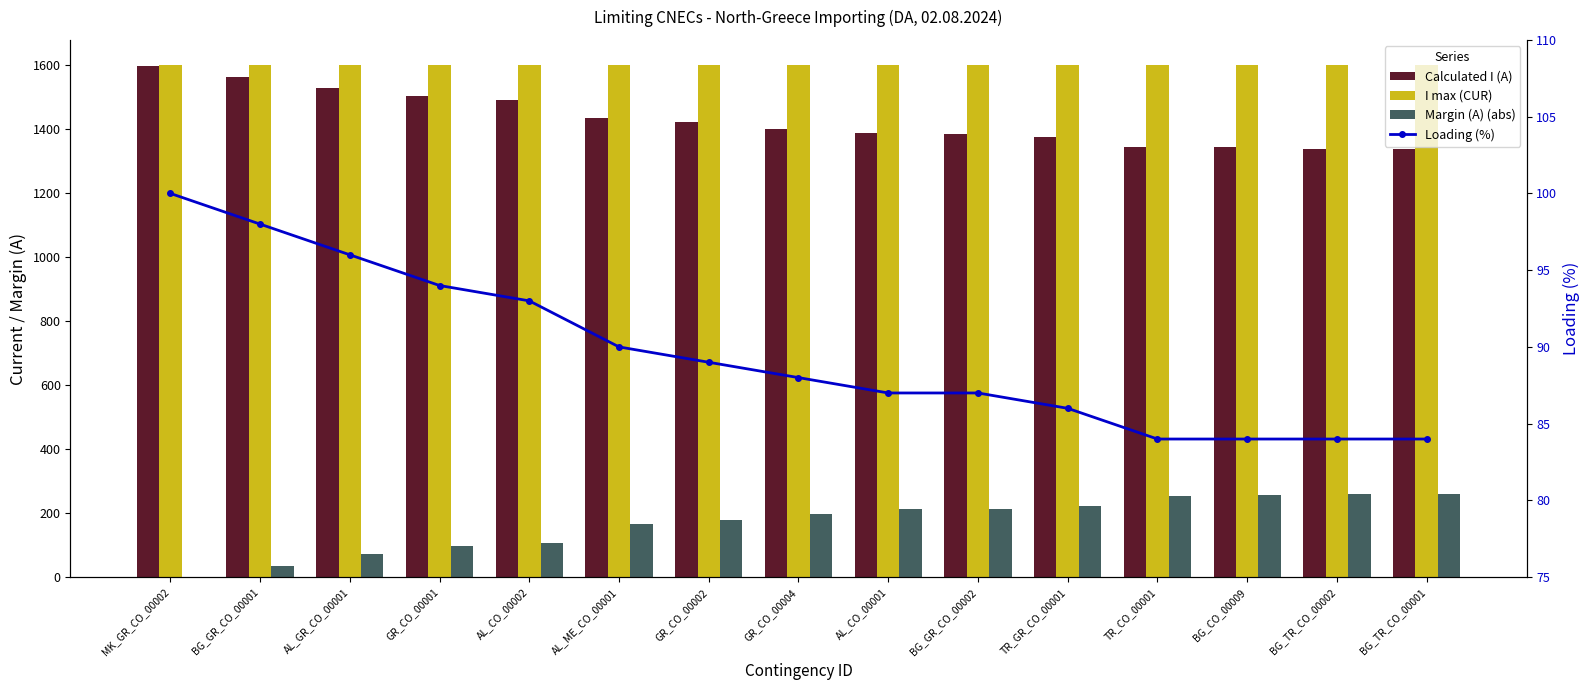

List the labels in order of Calculated I (A) value, largest first.

MK_GR_CO_00002, BG_GR_CO_00001, AL_GR_CO_00001, GR_CO_00001, AL_CO_00002, AL_ME_CO_00001, GR_CO_00002, GR_CO_00004, AL_CO_00001, BG_GR_CO_00002, TR_GR_CO_00001, TR_CO_00001, BG_CO_00009, BG_TR_CO_00002, BG_TR_CO_00001